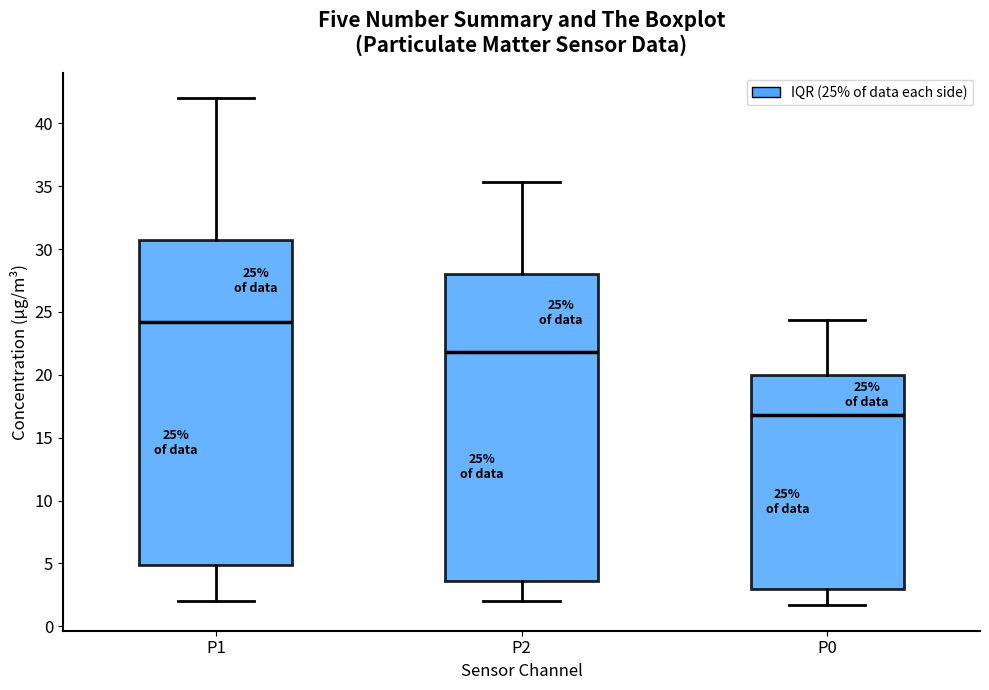

Which box's median line is the highest?

P1